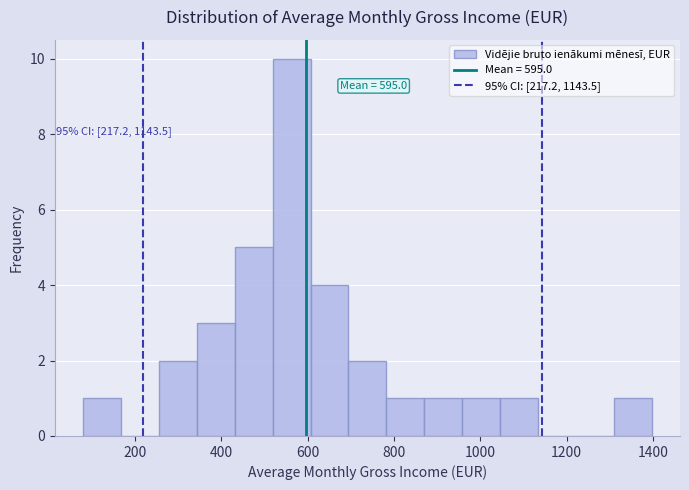

Over which range of the x-axis is the bar tallest?

520 to 600